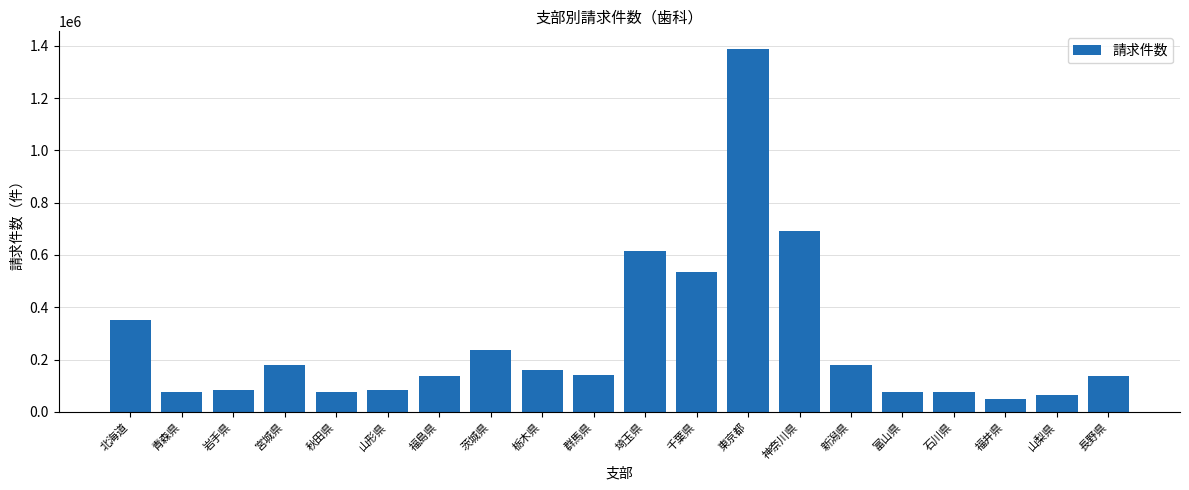

How many distinct data groups are displayed?

1